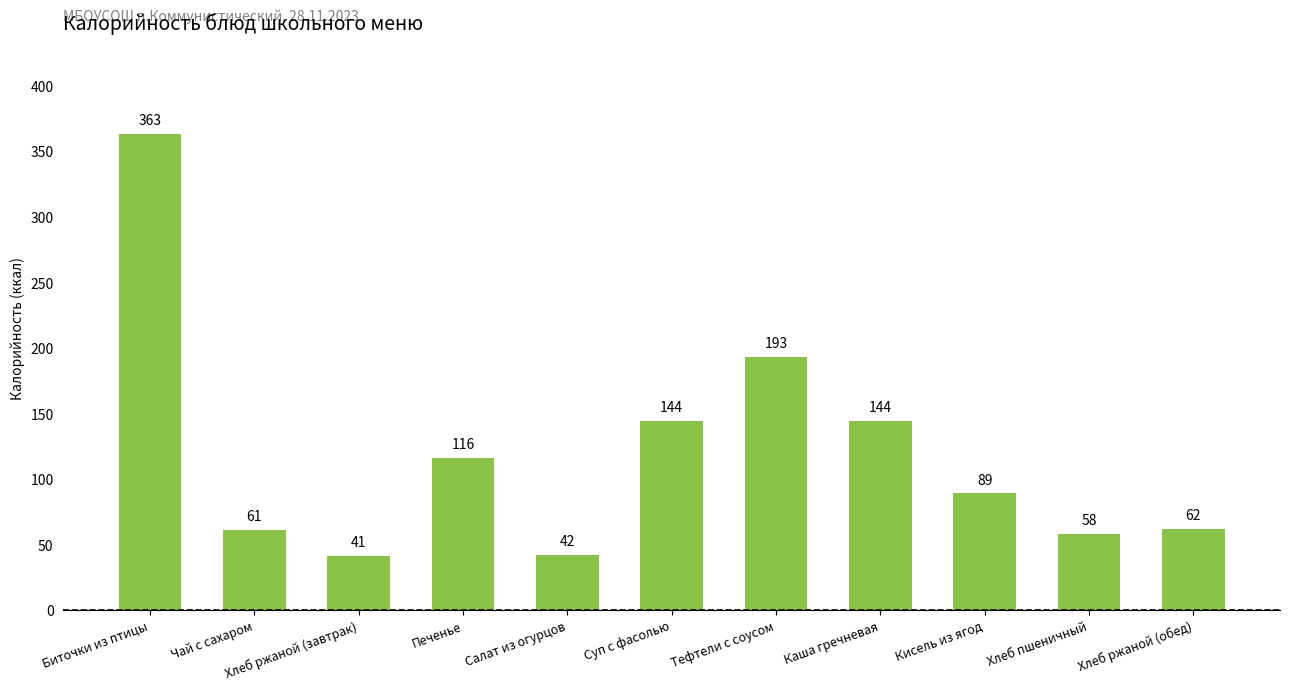

The value at Салат из огурцов is 42. True or false?

True